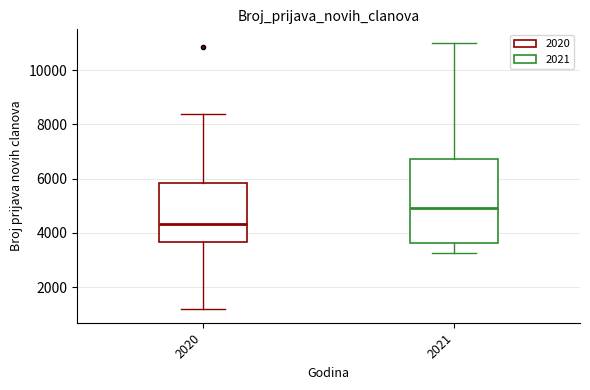

Reading left to right, read every box against the y-axis: the position of its median line, the range the box covers, and the ends of its whiskers. The values are not printed on the chart, so give them approximately, as read against the axis.

2020: median 4400, box 3600 to 5800, whiskers 1200 to 8400
2021: median 5000, box 3600 to 6800, whiskers 3200 to 11000